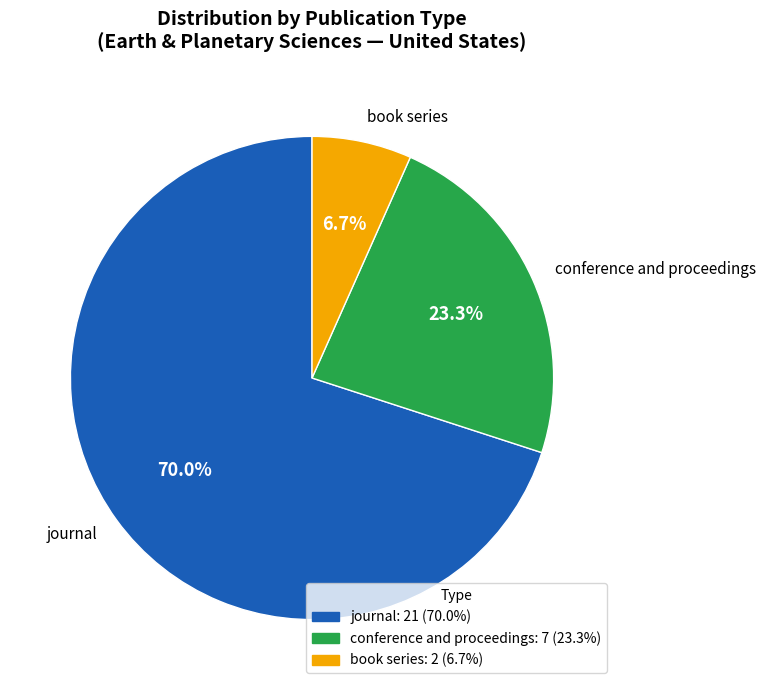

Which has a higher value, book series or conference and proceedings?

conference and proceedings